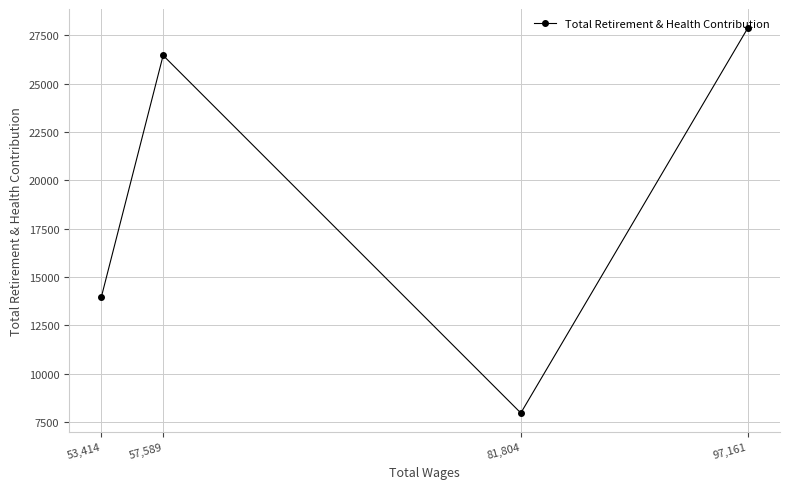

Reading left to right, list all the values displayed in this chart.

53,414=13986	57,589=26455	81,804=7967	97,161=27859